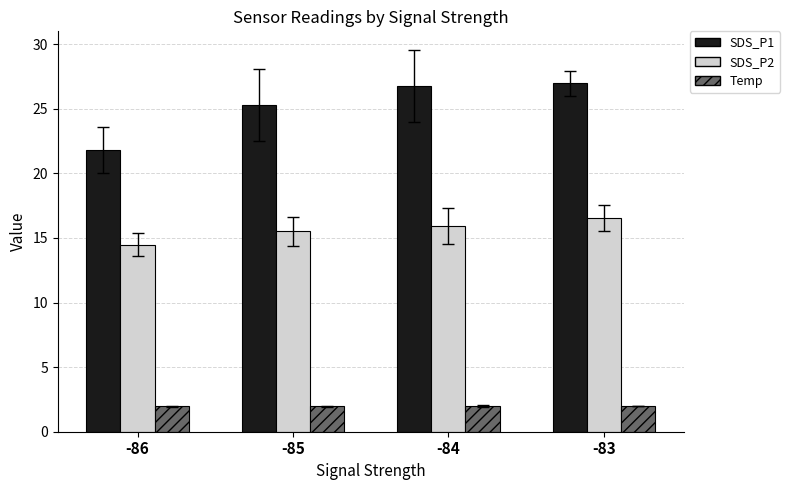

What is the difference between the SDS_P2 values at -85 and -83?

1.0